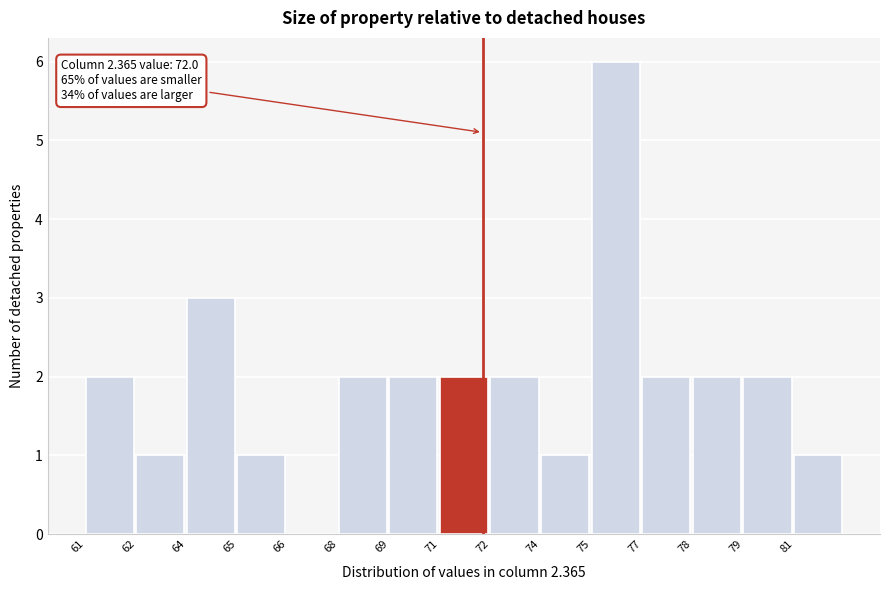

Reading right to left, transcribe all the data shown in this chart.

81=1	79=2	78=2	77=2	75=6	74=1	72=2	71=2	69=2	68=2	66=0	65=1	64=3	62=1	61=2